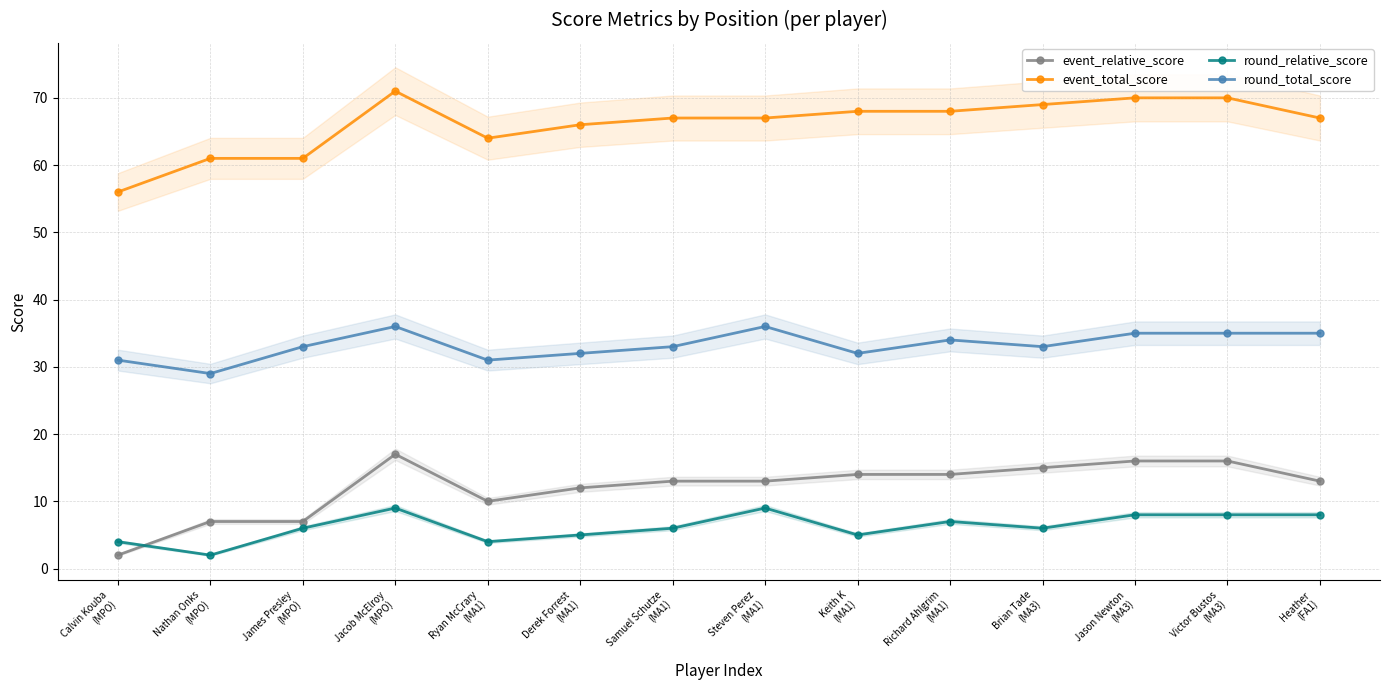

How many values in the event_relative_score series are below 13?

5